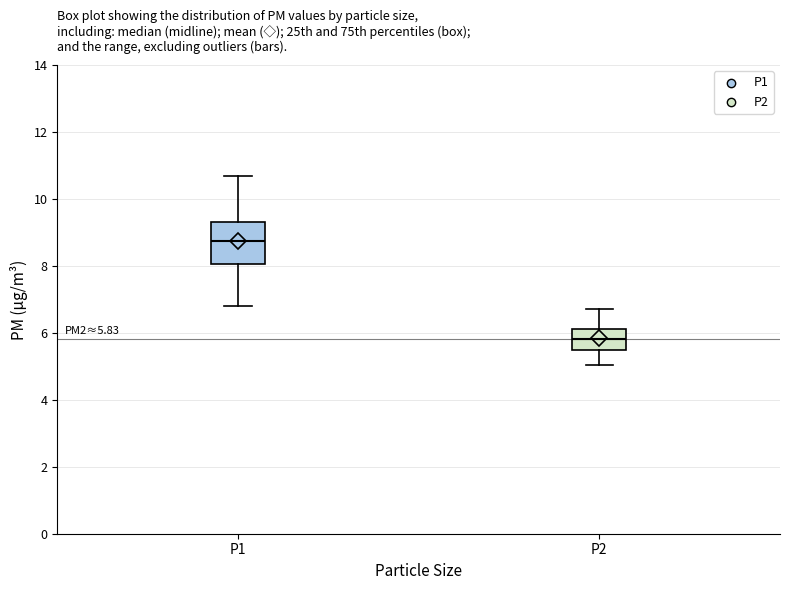

Which box has the lowest median line?

P2